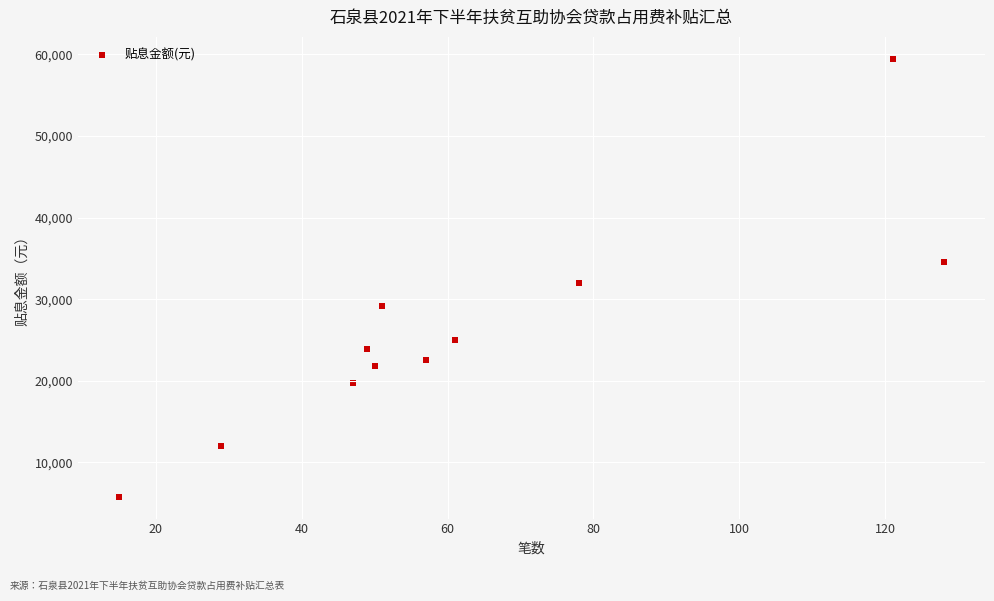

What is the average X value?

62.4